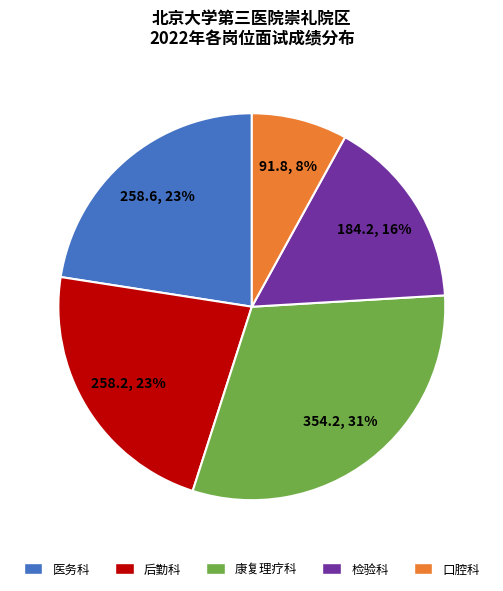

To the nearest percent, what is the difference between the largest and smallest slice percentages?

23%